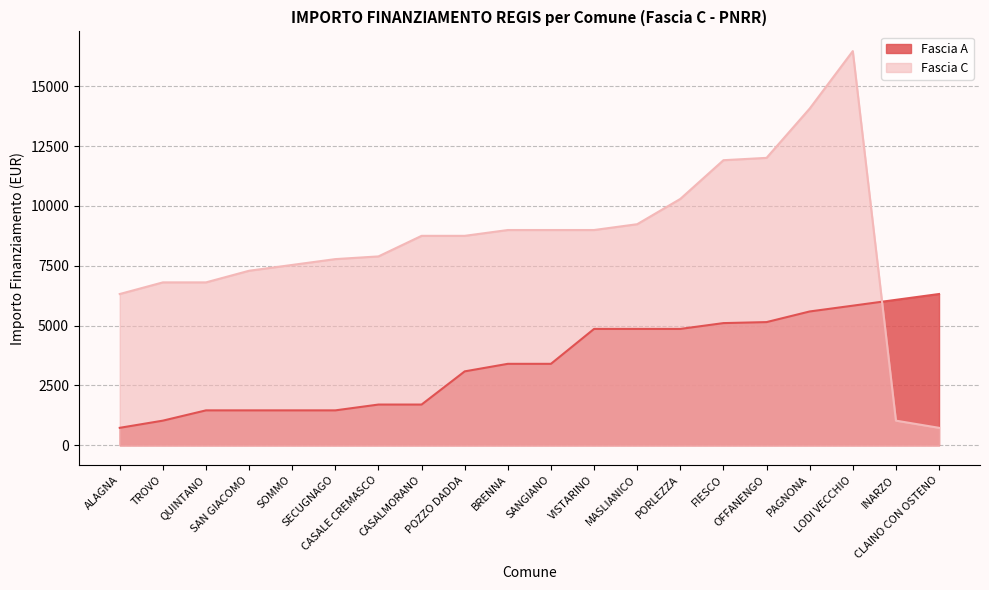

Rank the series by their maximum value, from highest to lowest.

Fascia C, Fascia A